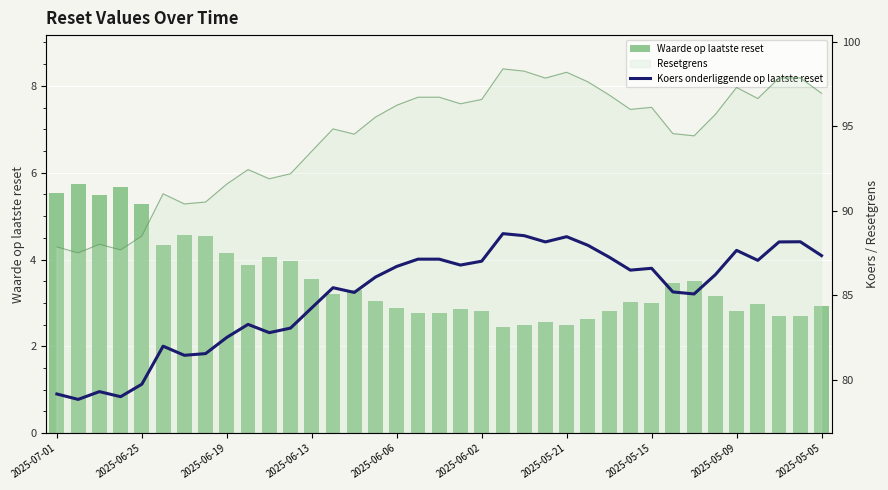

What is the greatest value displayed?

88.6